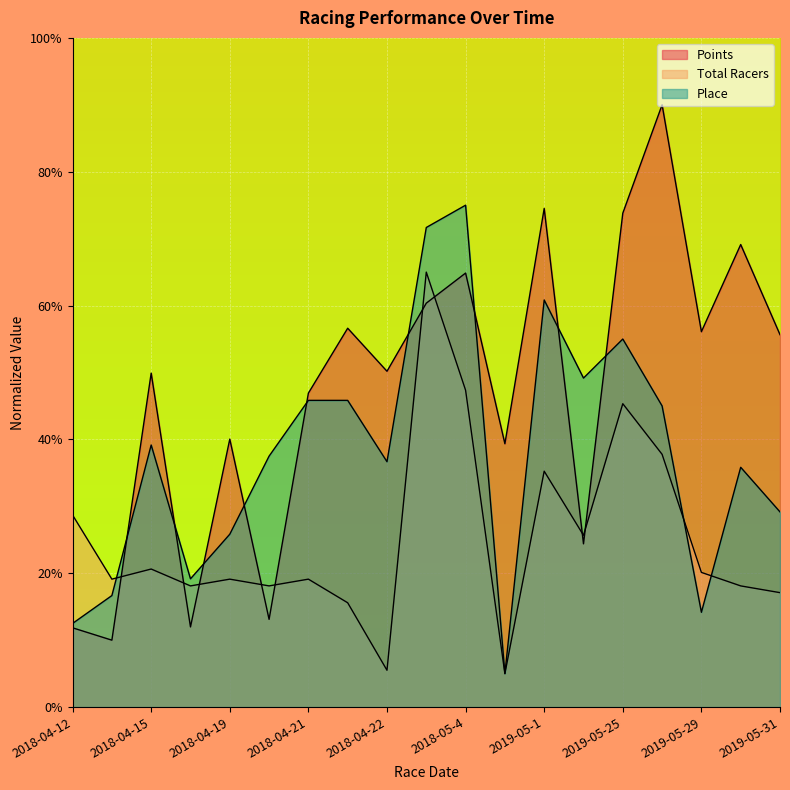

List the series in order of their peak value, lowest first.

Total Racers, Place, Points